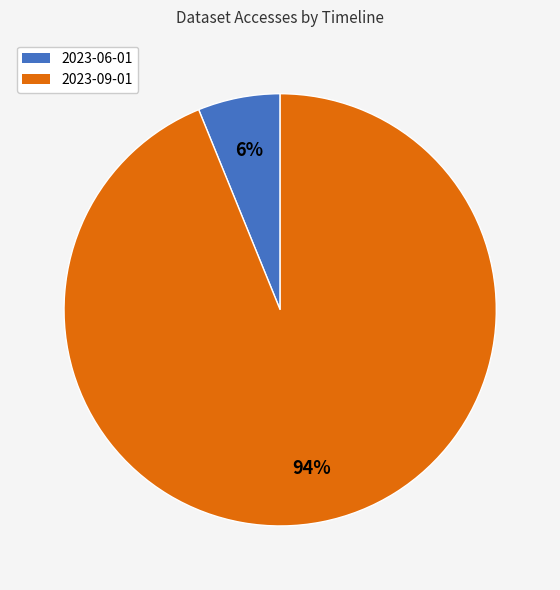

True or false: 2023-09-01 accounts for 94% of the total.

True